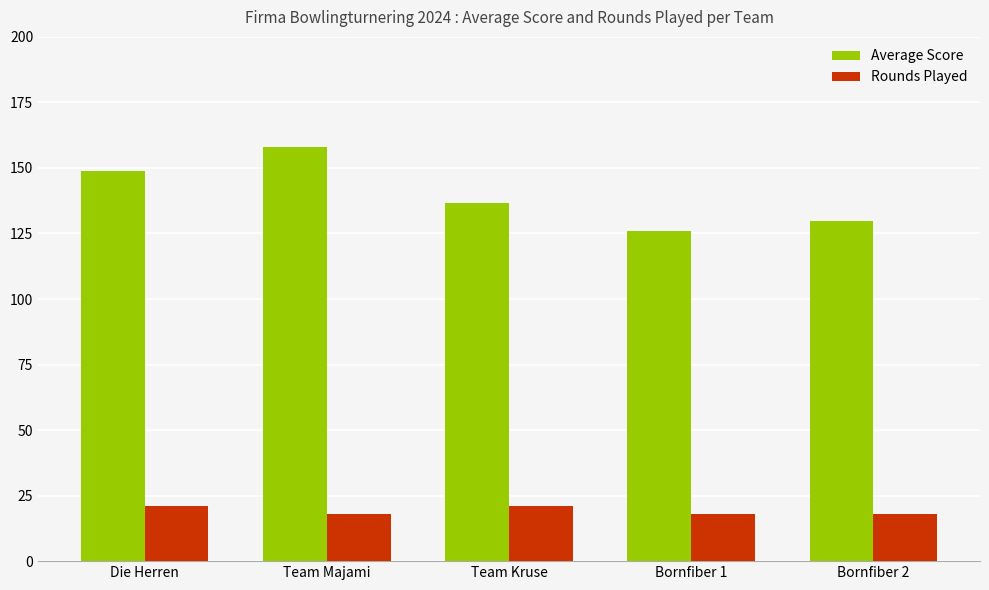

How many bars are there in total?

10